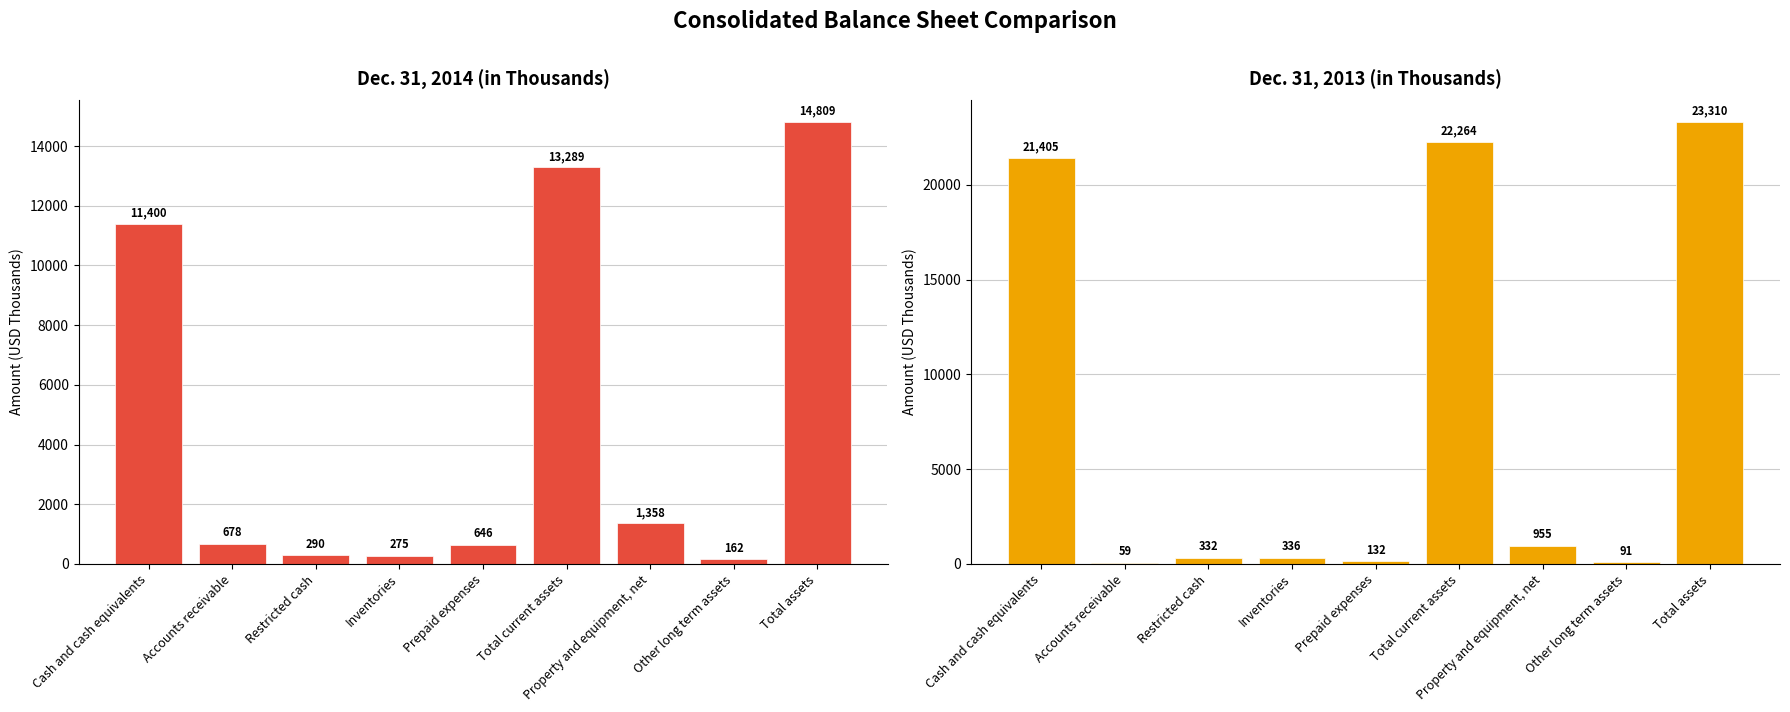

Are the bars grouped side by side (vs. stacked)?

Yes